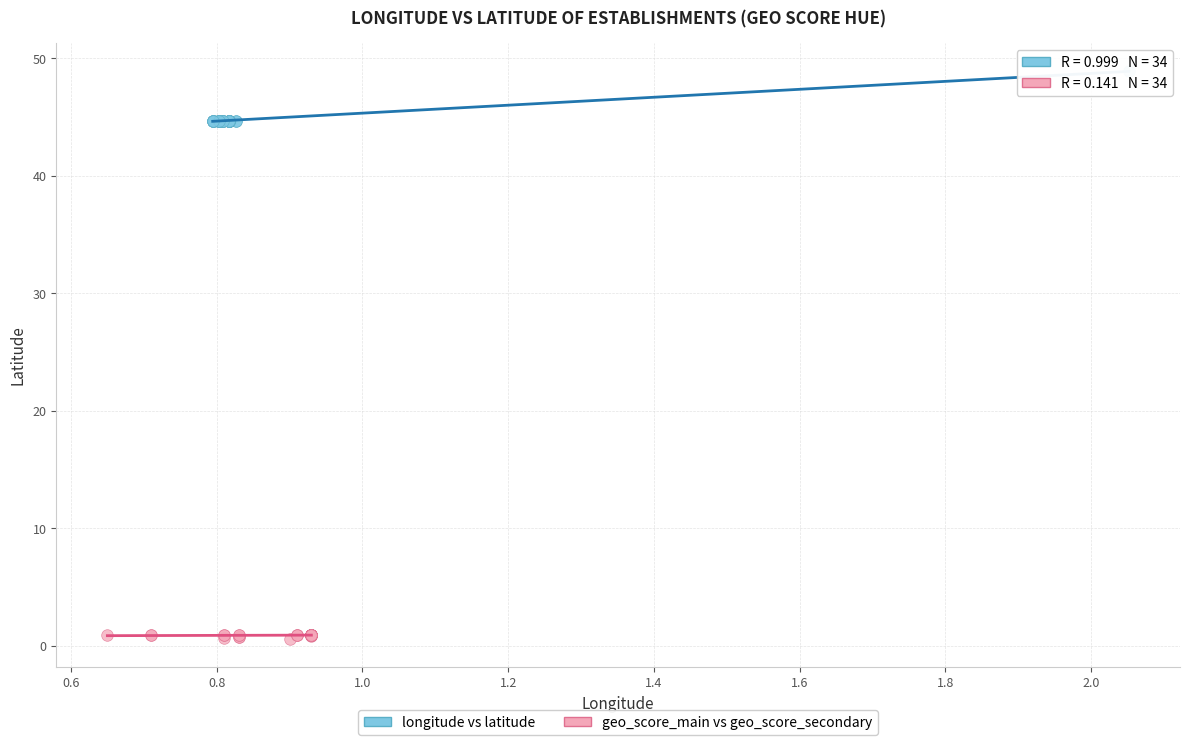

Which series reaches the minimum Y coordinate?

geo_score_main vs geo_score_secondary